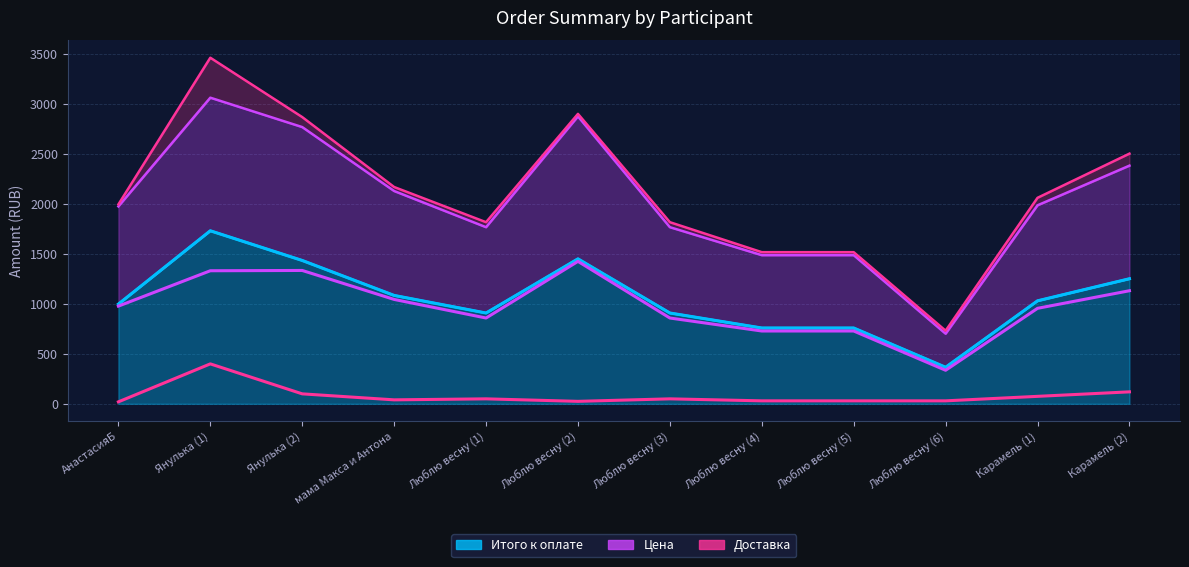

True or false: Итого к оплате and Доставка cross at least once.

False